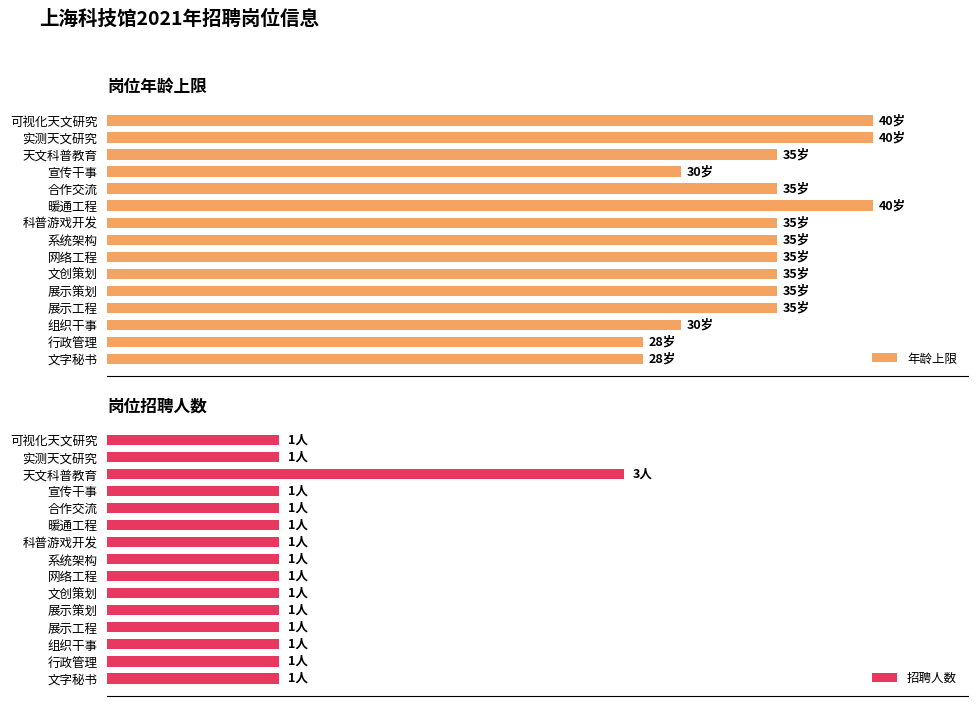

How many groups of bars are there?

15